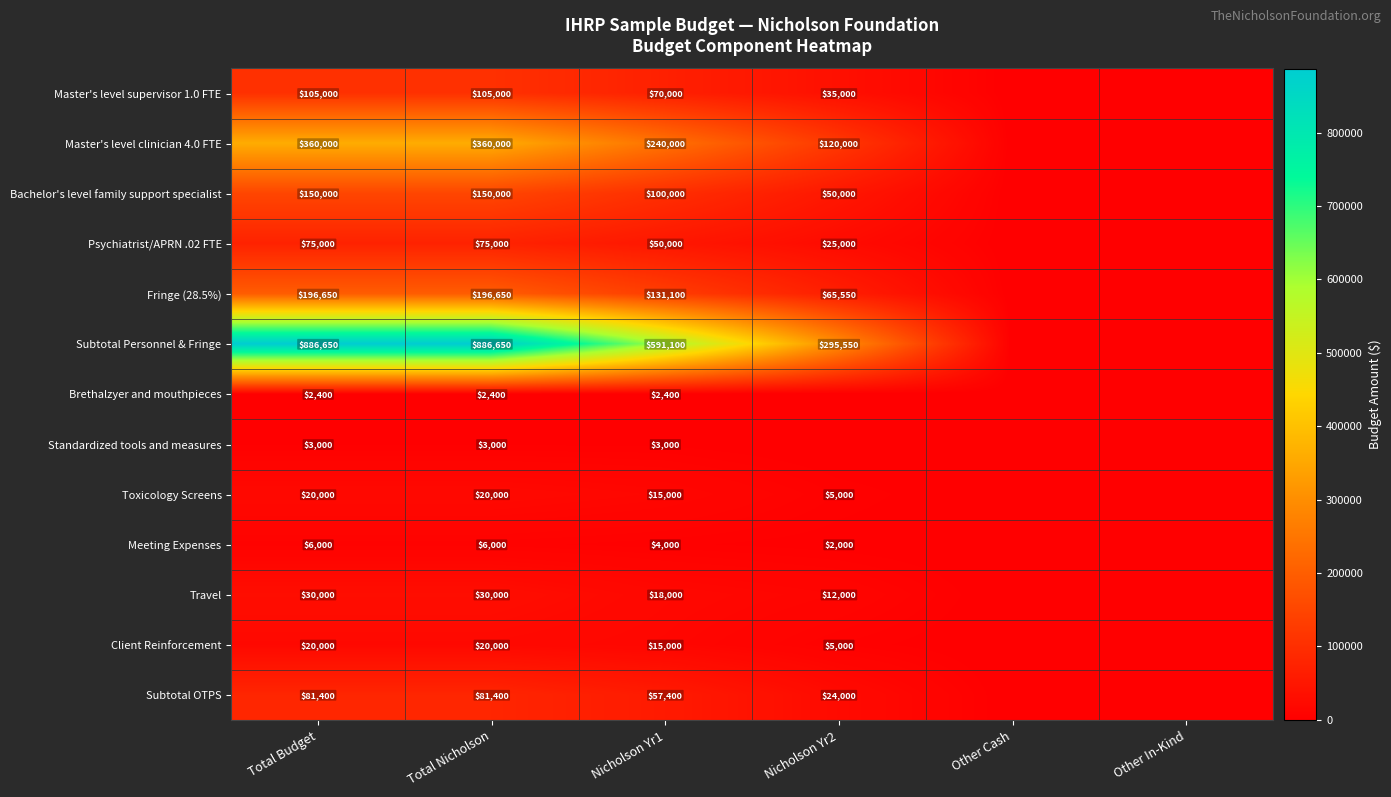

What is the spread (max minus min) of values at Nicholson Yr2?

295550